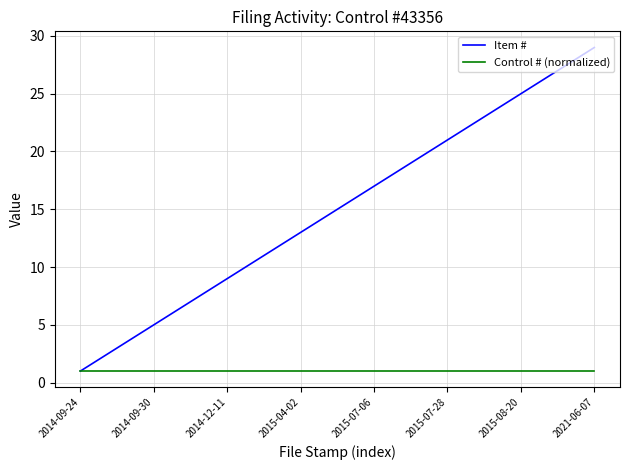

Which series has the largest total across all categories?

Item #